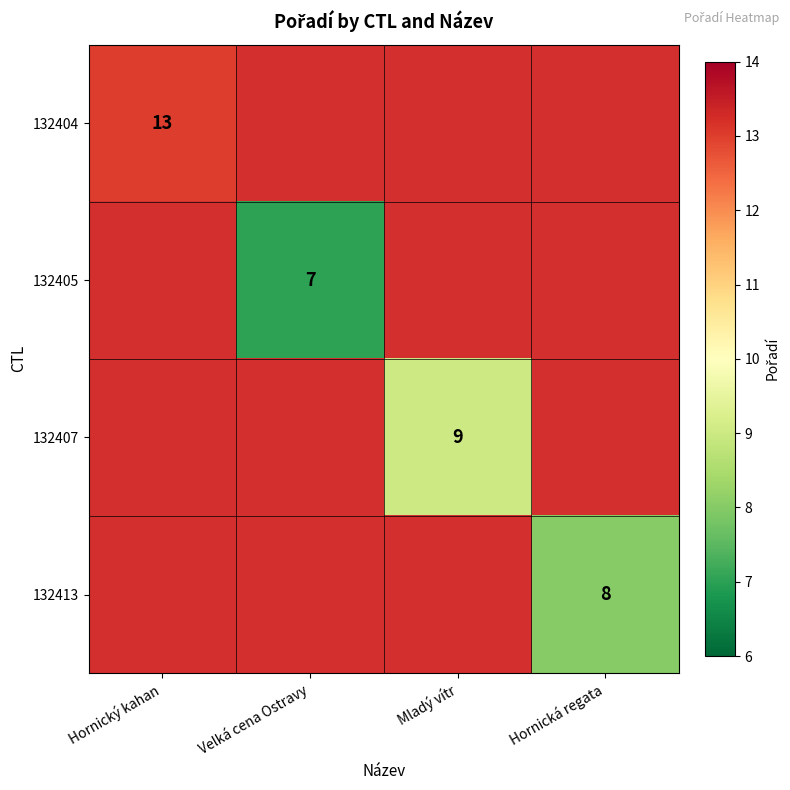

Rank the series by their maximum value, from lowest to highest.

132404, 132405, 132407, 132413